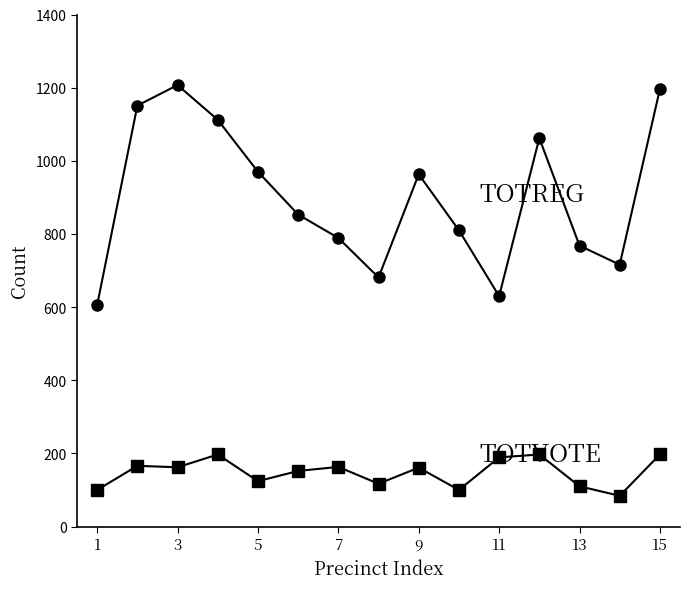

What is the greatest value displayed?

1207